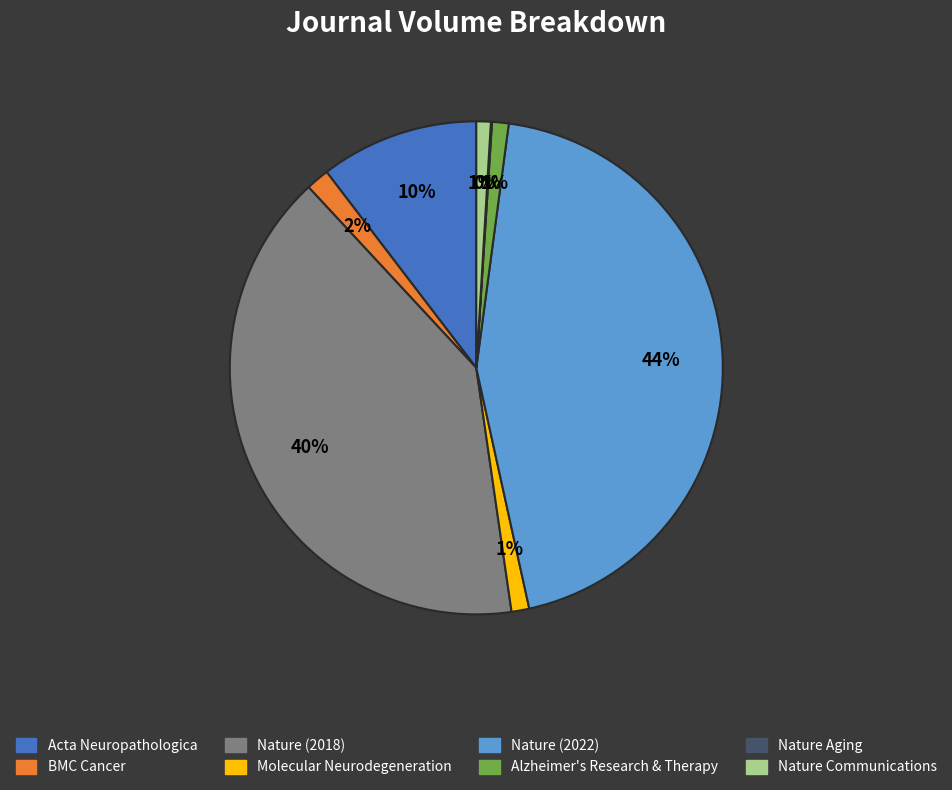

What percentage is the Acta Neuropathologica slice, to the nearest percent?

10%